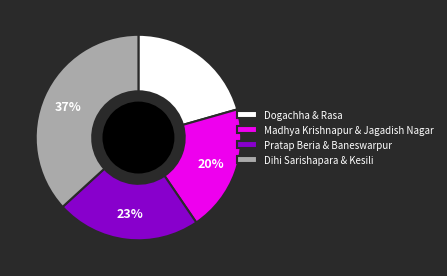

Approximately how many times larger is the value at Dogachha & Rasa compared to Pratap Beria & Baneswarpur?

0.9